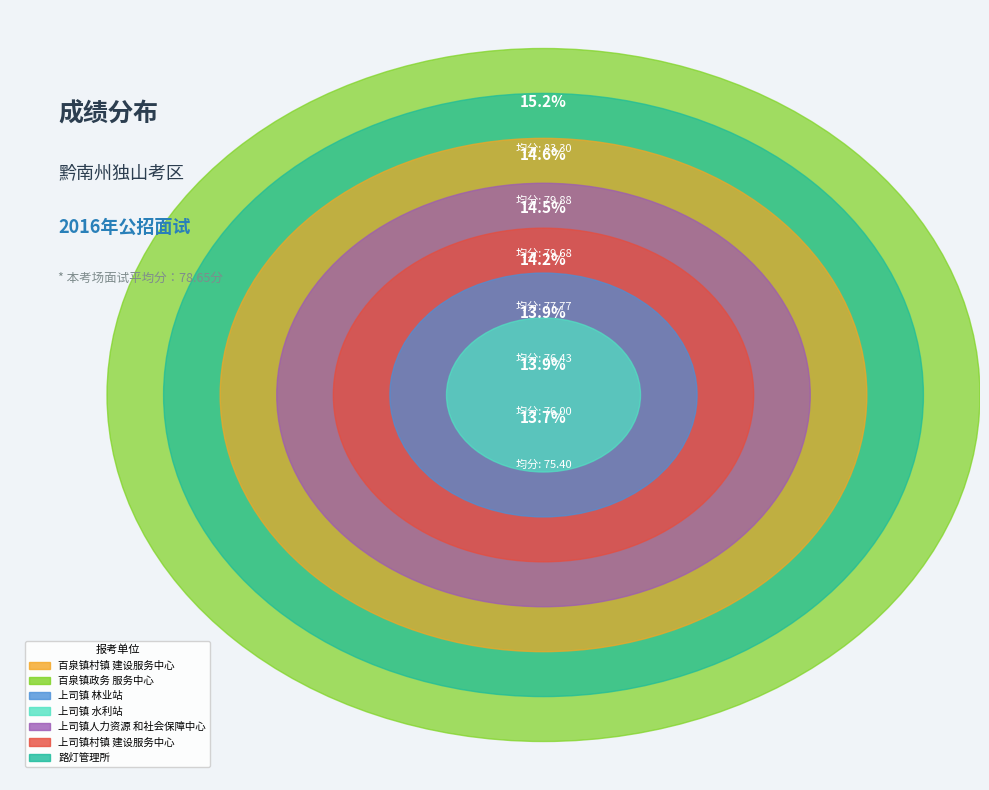

To the nearest percent, what is the combined percentage of 40019独山县百泉镇村镇建设服务中心 and 40028独山县上司镇水利站?

28%